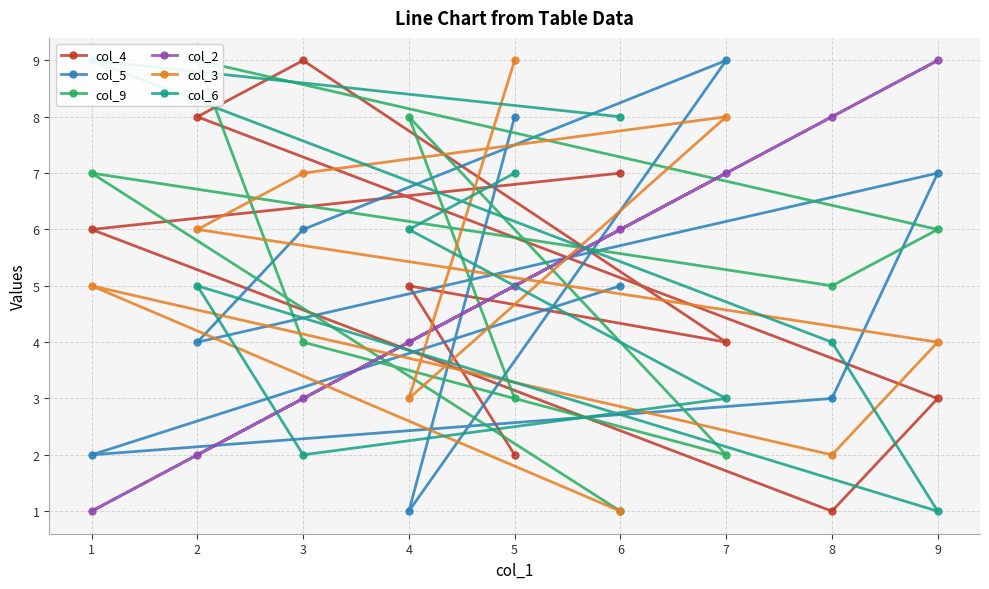

What is the difference between the maximum and minimum values in the col_9 series?

8